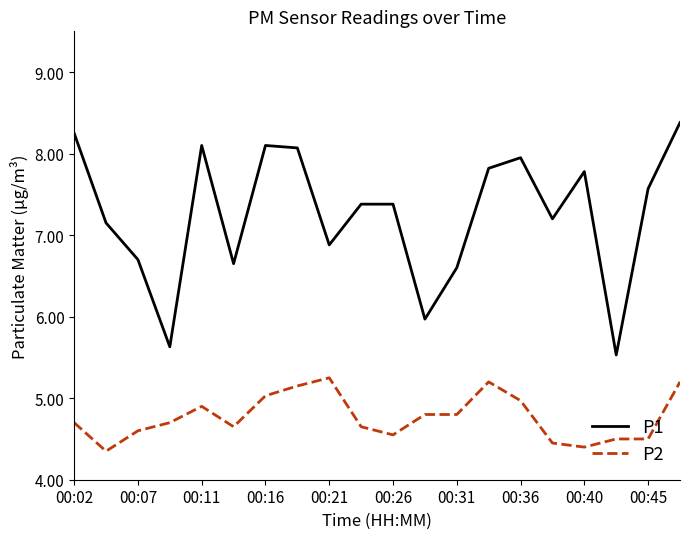

Rank the series by their average value, from highest to lowest.

P1, P2